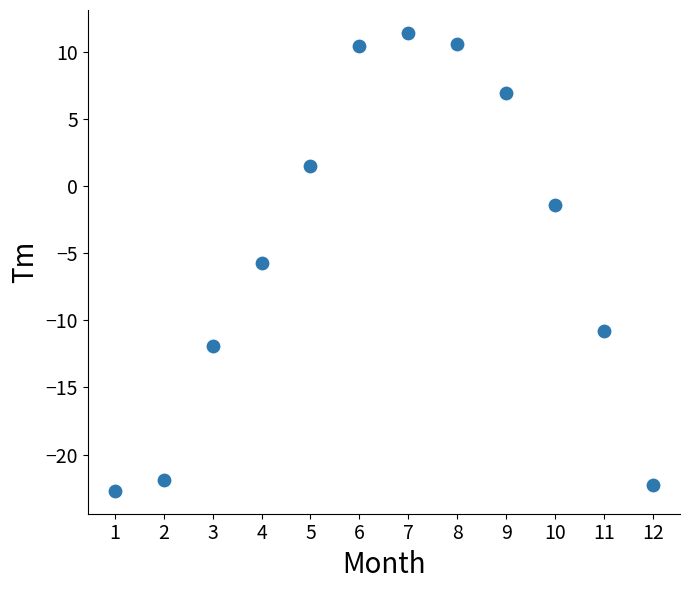

What Y value in the scatter plot is closest to -5?

-5.7